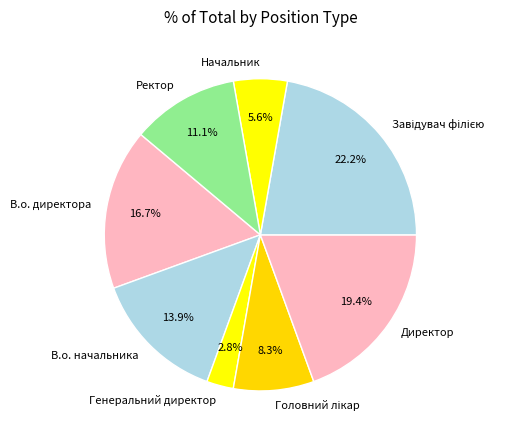

What is the smallest slice in the pie chart?

Генеральний директор